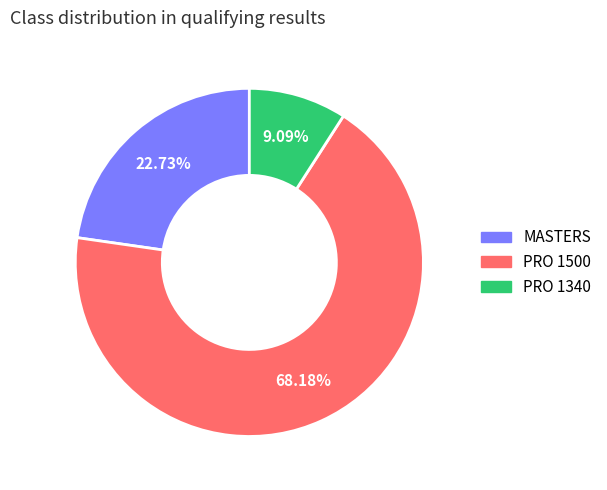

To the nearest percent, what is the average slice percentage?

33%